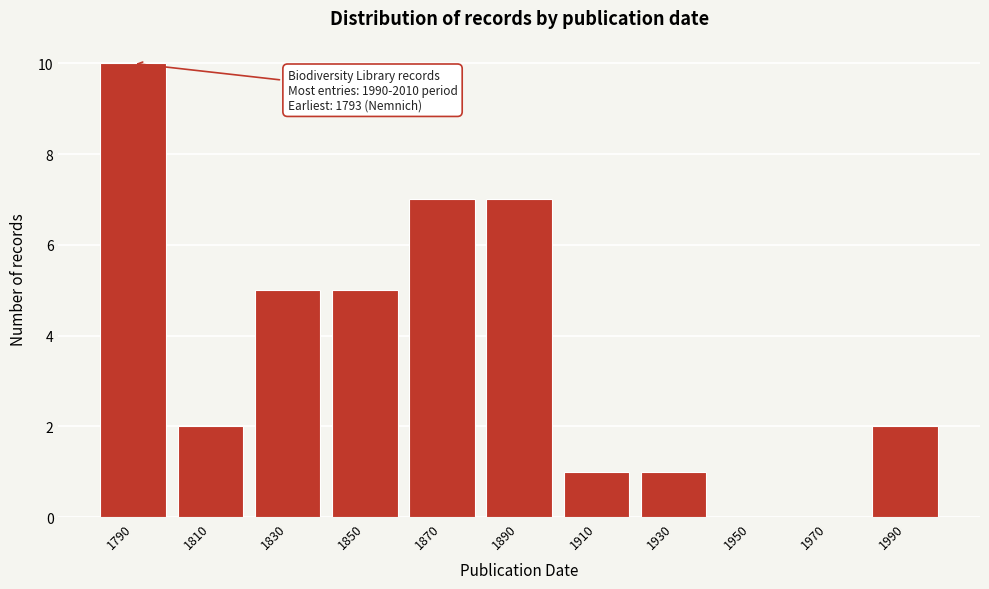

Reading left to right, extract all data points from this chart.

1790=10	1810=2	1830=5	1850=5	1870=7	1890=7	1910=1	1930=1	1950=0	1970=0	1990=2